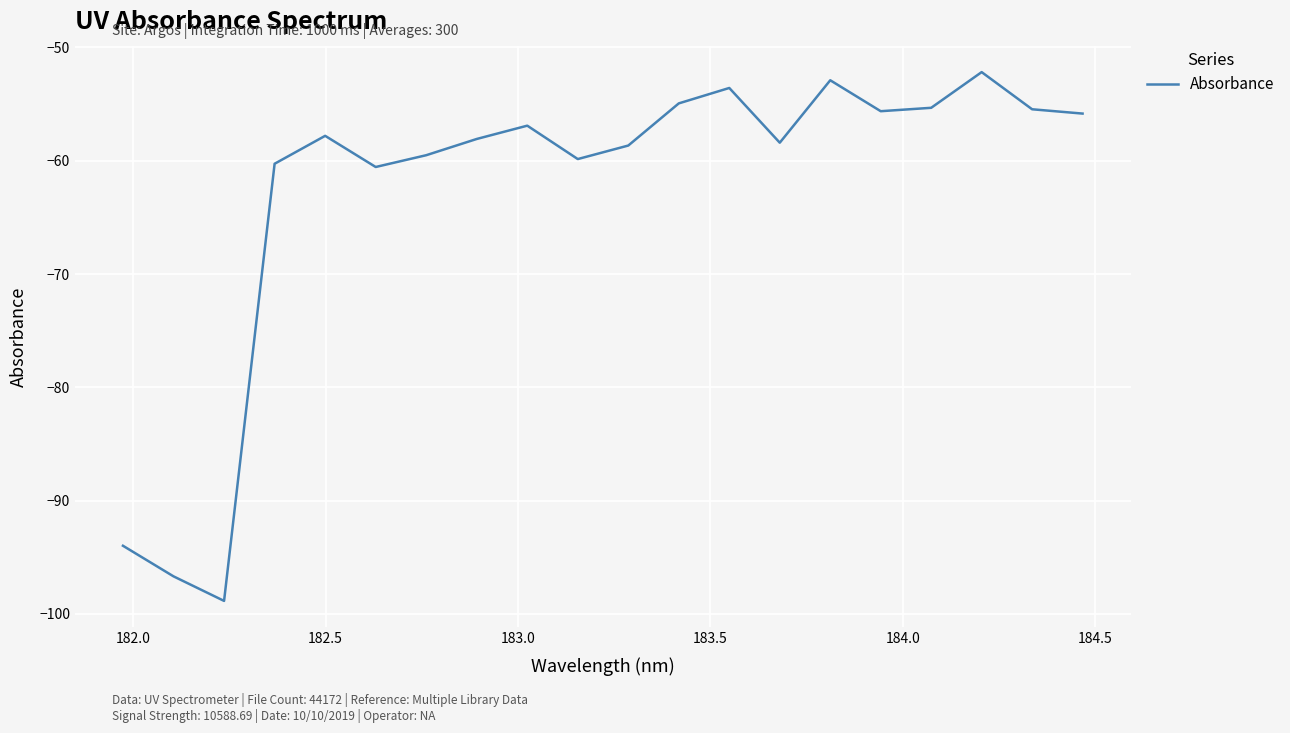

What is the greatest value displayed?

-52.2